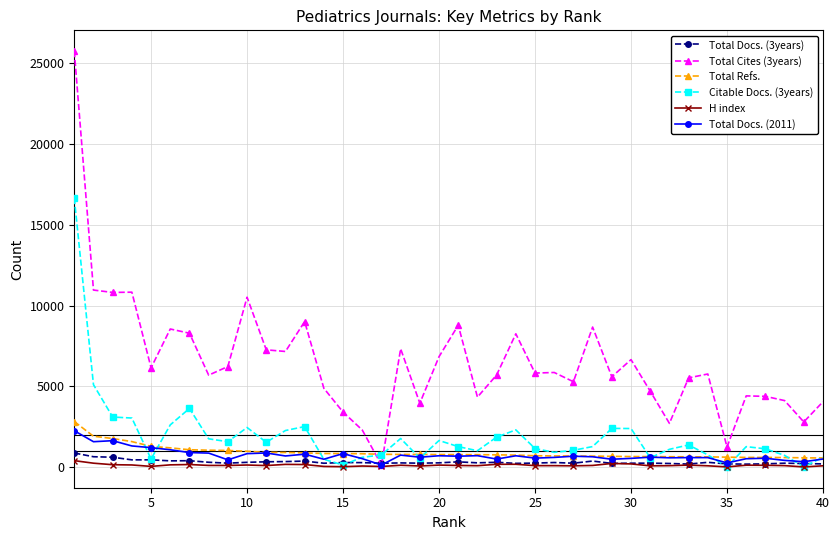

True or false: Total Refs. and Total Cites (3years) cross at least once.

True